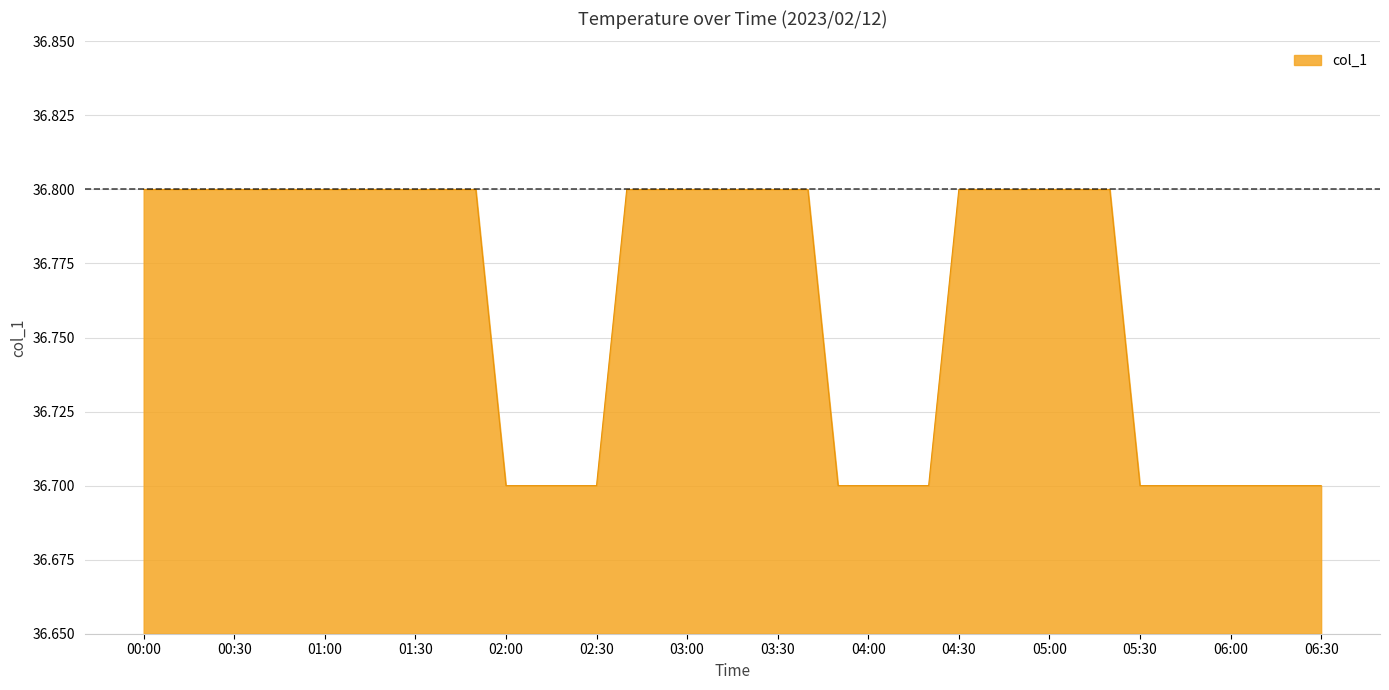

How many values are between 36 and 37?

40